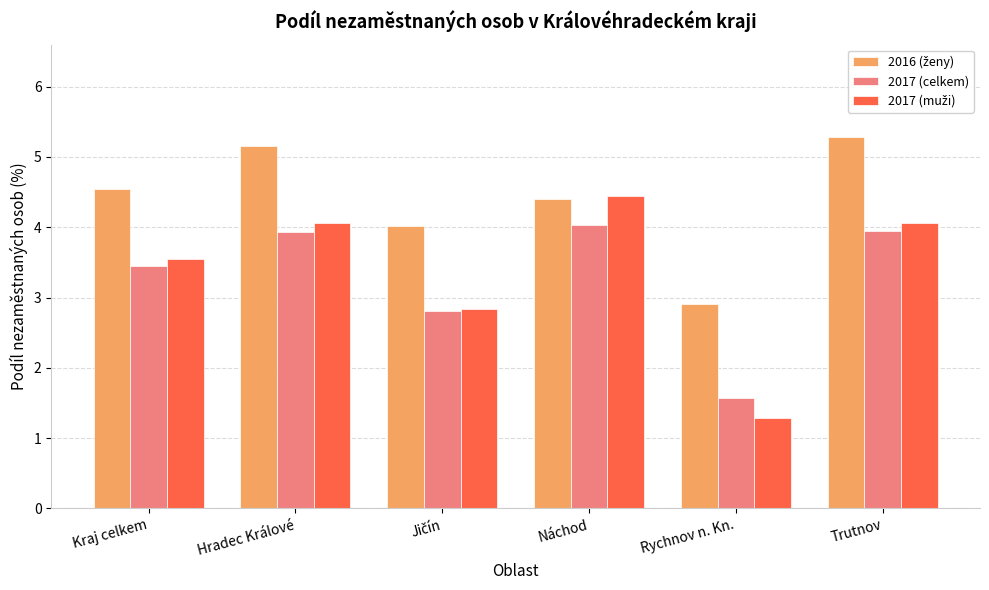

What is the sum of all 2017 (celkem) values?

19.8